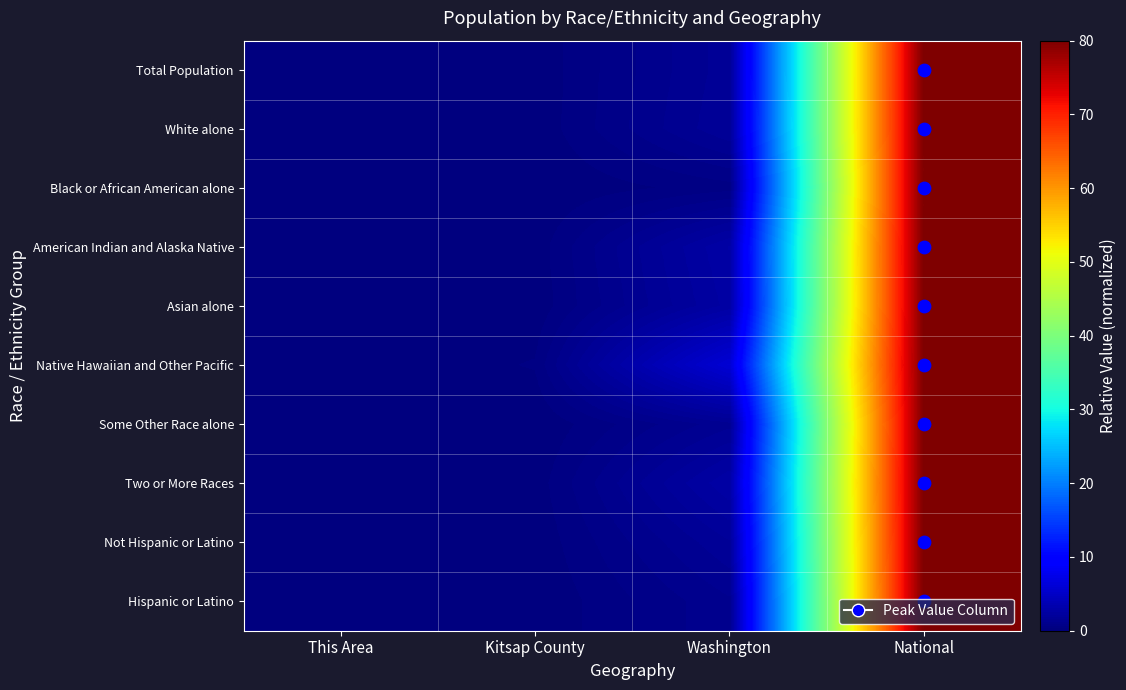

Which series has the widest spread of values?

Some Other Race alone